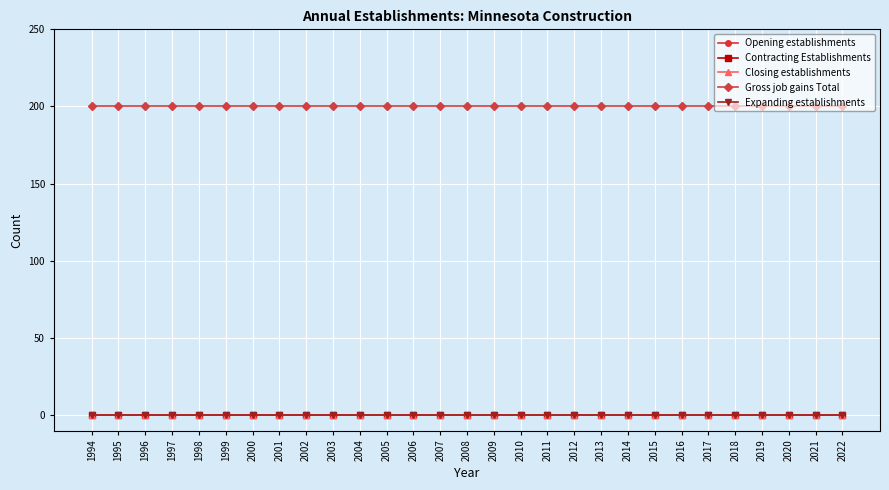

What are all the series names shown in the legend?

Opening establishments, Contracting Establishments, Closing establishments, Gross job gains Total, Expanding establishments